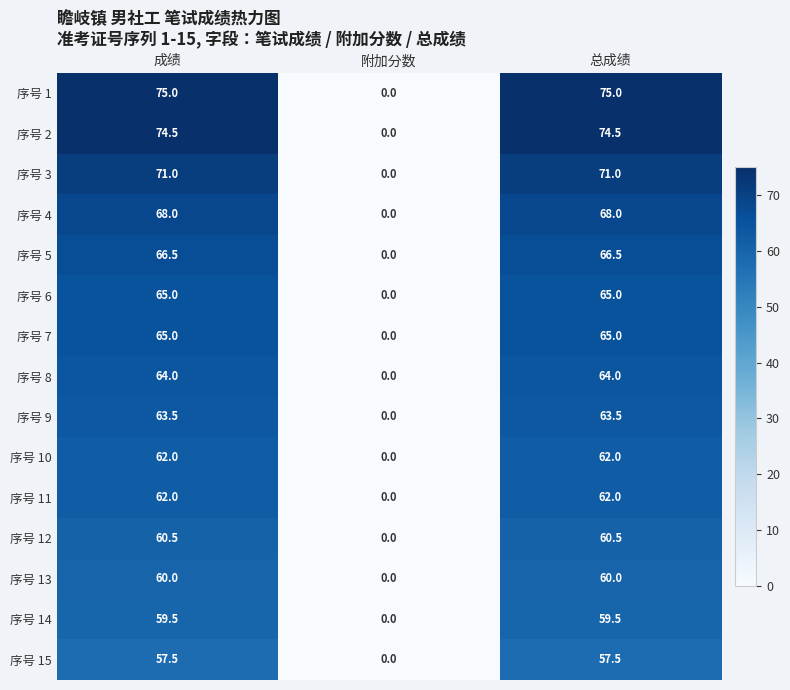

What is the total value across all series at 总成绩?

974.0